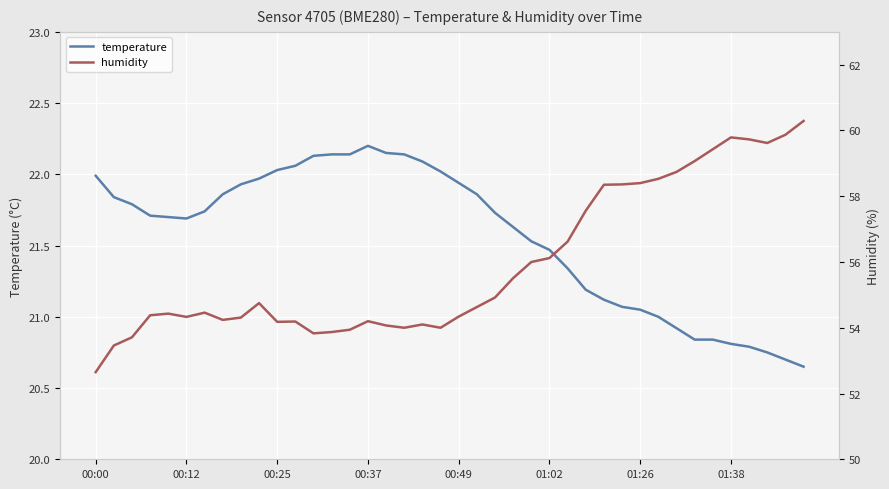

What is the sum of the temperature values at 16 and 23?

43.8